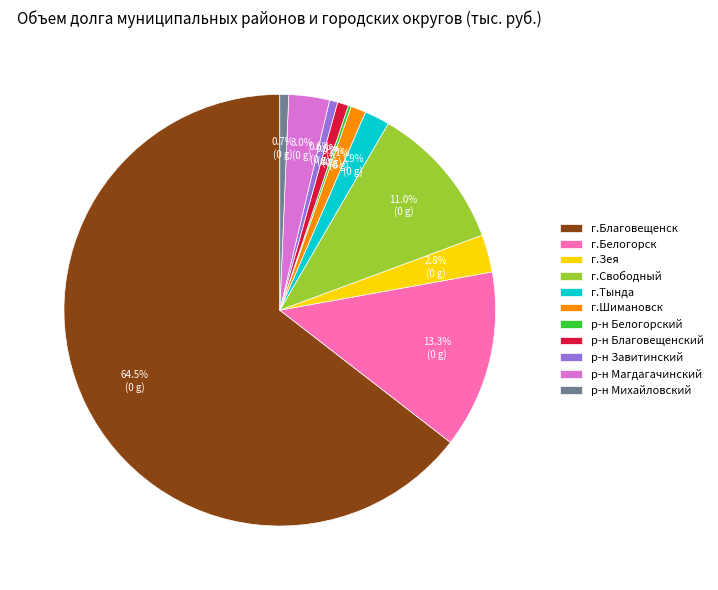

Is г.Шимановск the majority of the pie?

No